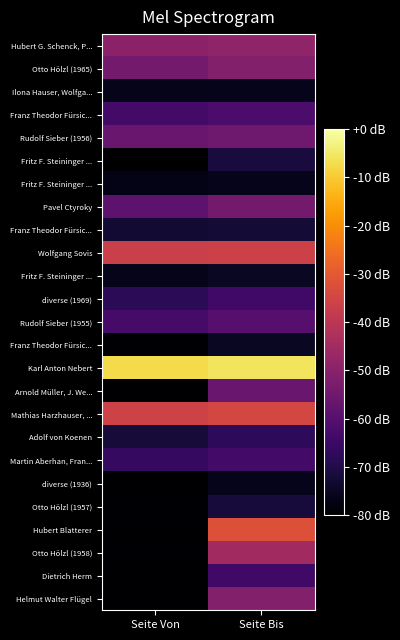

Which has a higher value, Seite Bis or Seite Von?

Seite Bis